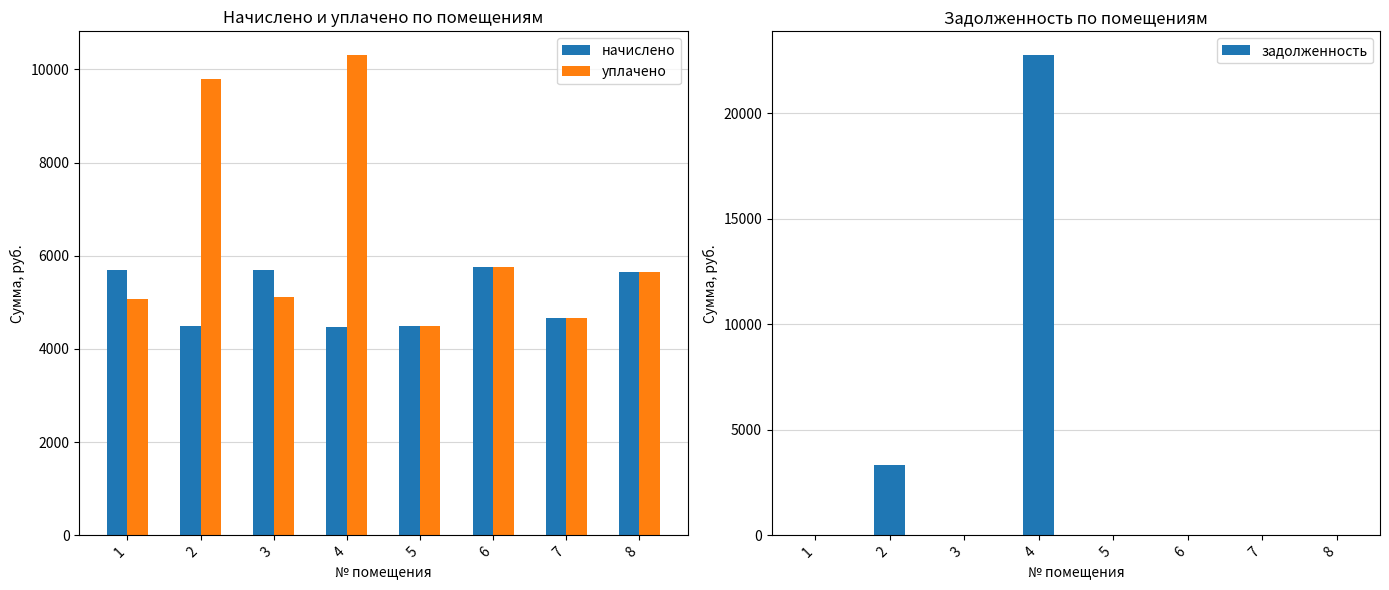

Reading right to left, extract all data points from this chart.

начислено: 8=5656.3	7=4665.6	6=5759.9	5=4492.8	4=4469.8	3=5690.9	2=4492.8	1=5702.4
уплачено: 8=5656.3	7=4665.6	6=5759.9	5=4492.8	4=10300.0	3=5108.0	2=9791.0	1=5068.8
задолженность: 8=0.0	7=0.0	6=0.0	5=0.0	4=22751.9	3=0.0	2=3338.4	1=0.0